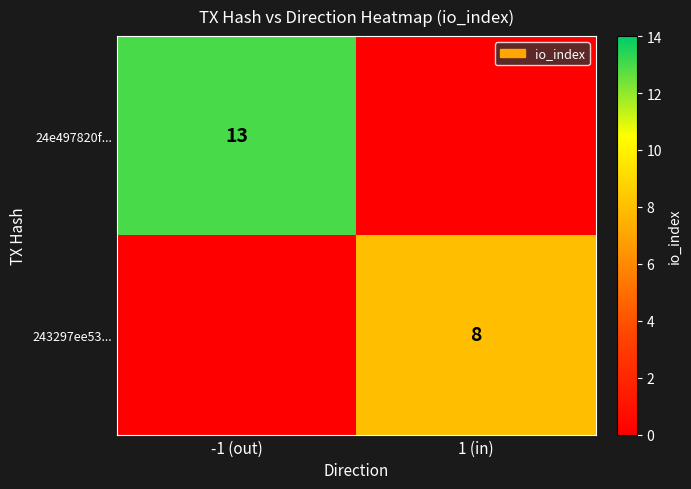

The 24e497820f... series shows 22 at -1 (out). True or false?

False